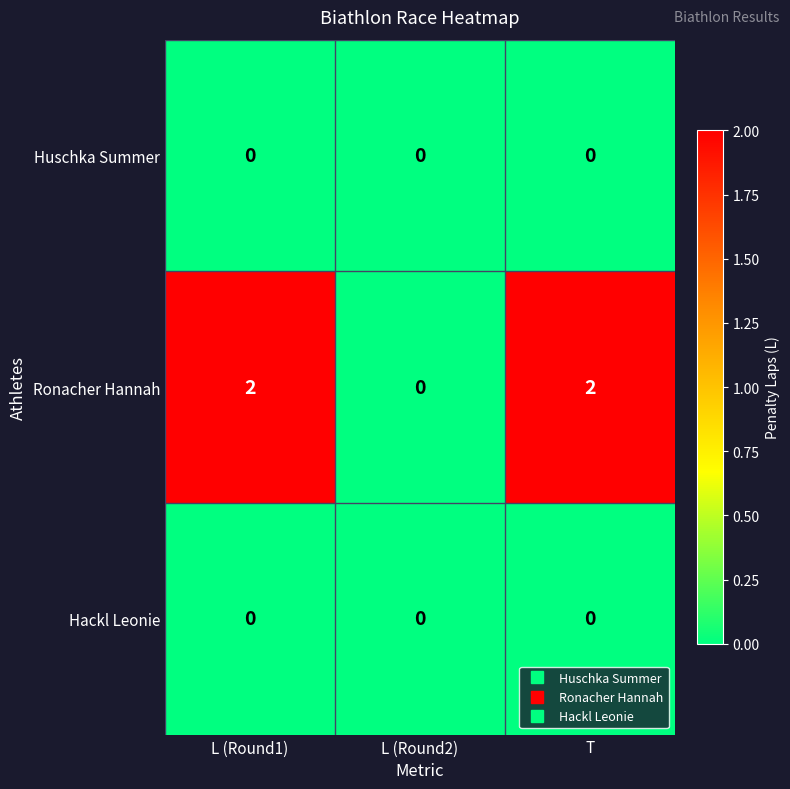

Reading left to right, transcribe all the data shown in this chart.

Huschka Summer: L (Round1)=0	L (Round2)=0	T=0
Ronacher Hannah: L (Round1)=2	L (Round2)=0	T=2
Hackl Leonie: L (Round1)=0	L (Round2)=0	T=0